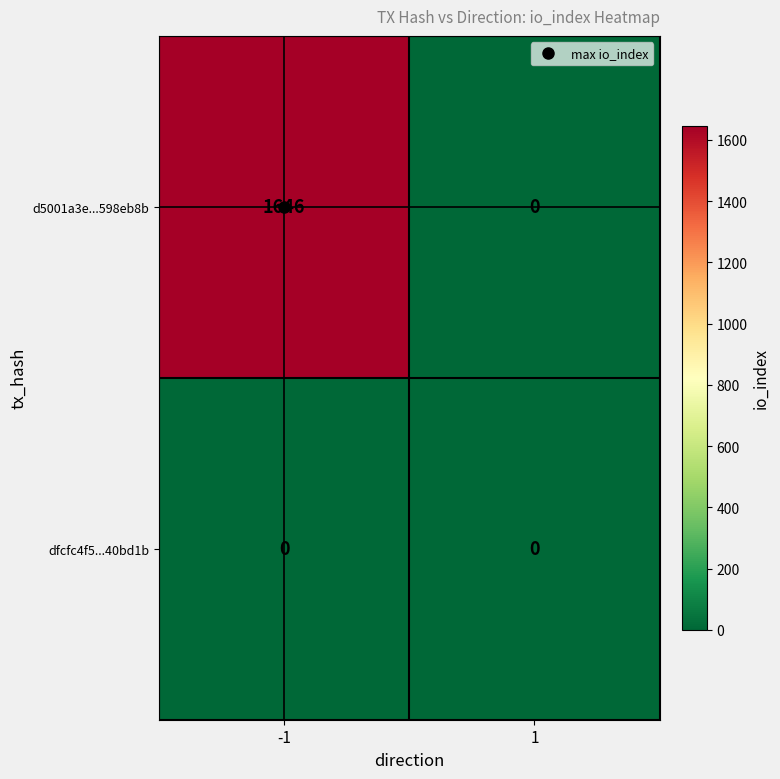

The value of d5001a3e...598eb8b at -1 is 1646. True or false?

True